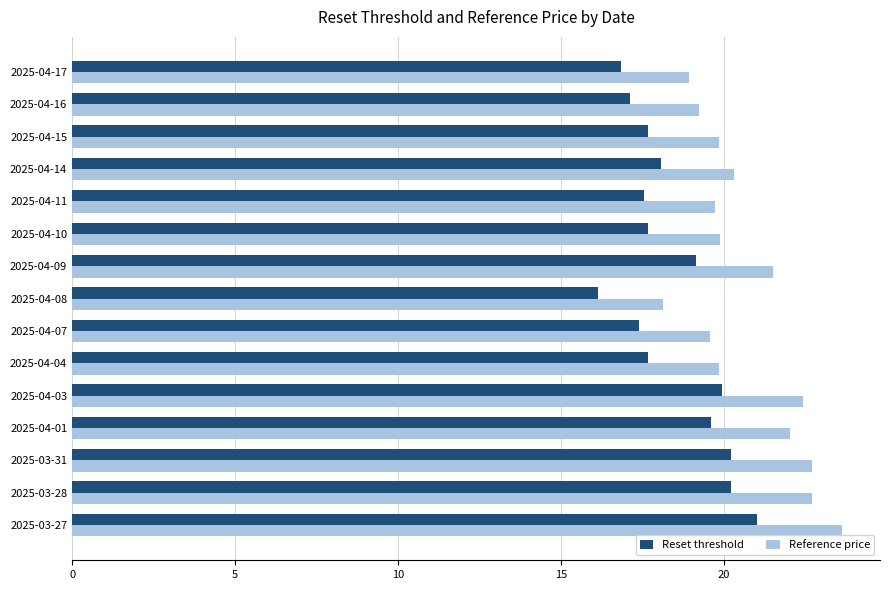

What is the lowest value of the Reset threshold series?

16.1